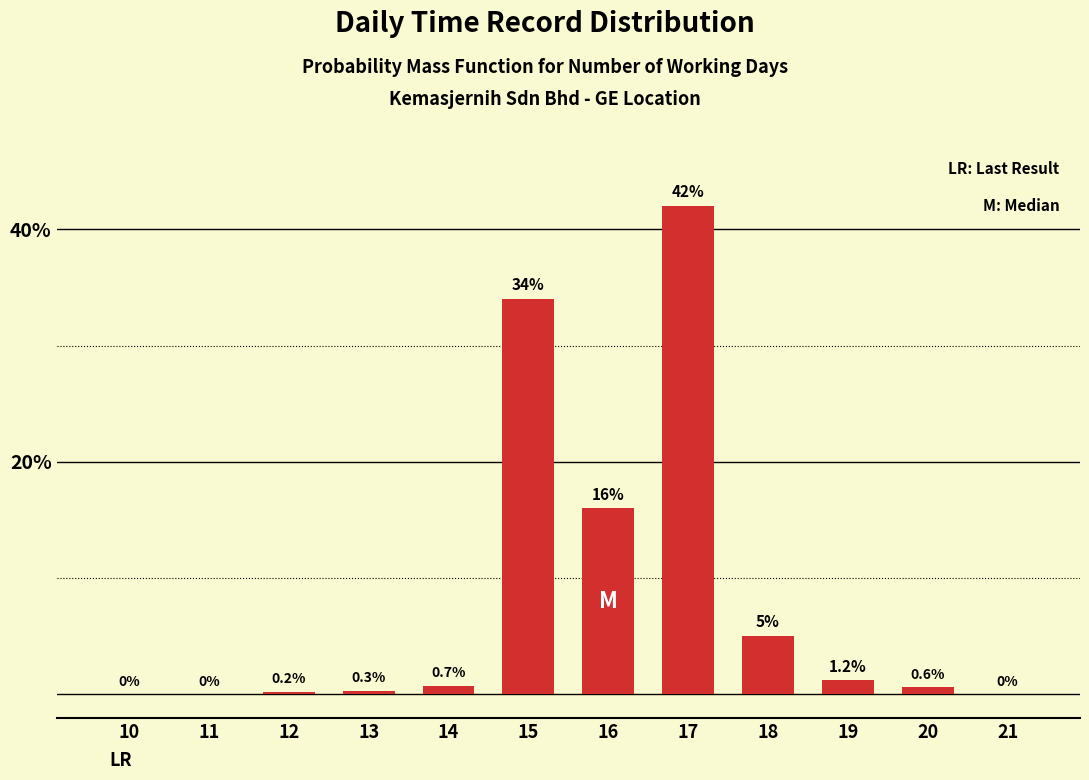

Reading right to left, list all the values displayed in this chart.

21=0.0	20=0.6	19=1.2	18=5.0	17=42.0	16=16.0	15=34.0	14=0.7	13=0.3	12=0.2	11=0.0	10=0.0